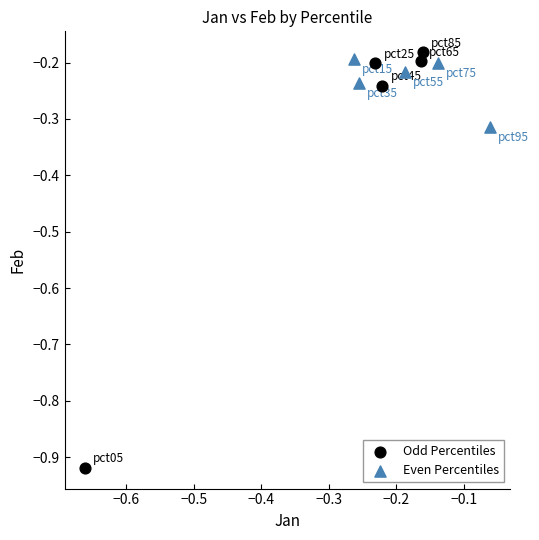

Which series has the largest Y range (max minus min)?

Odd Percentiles